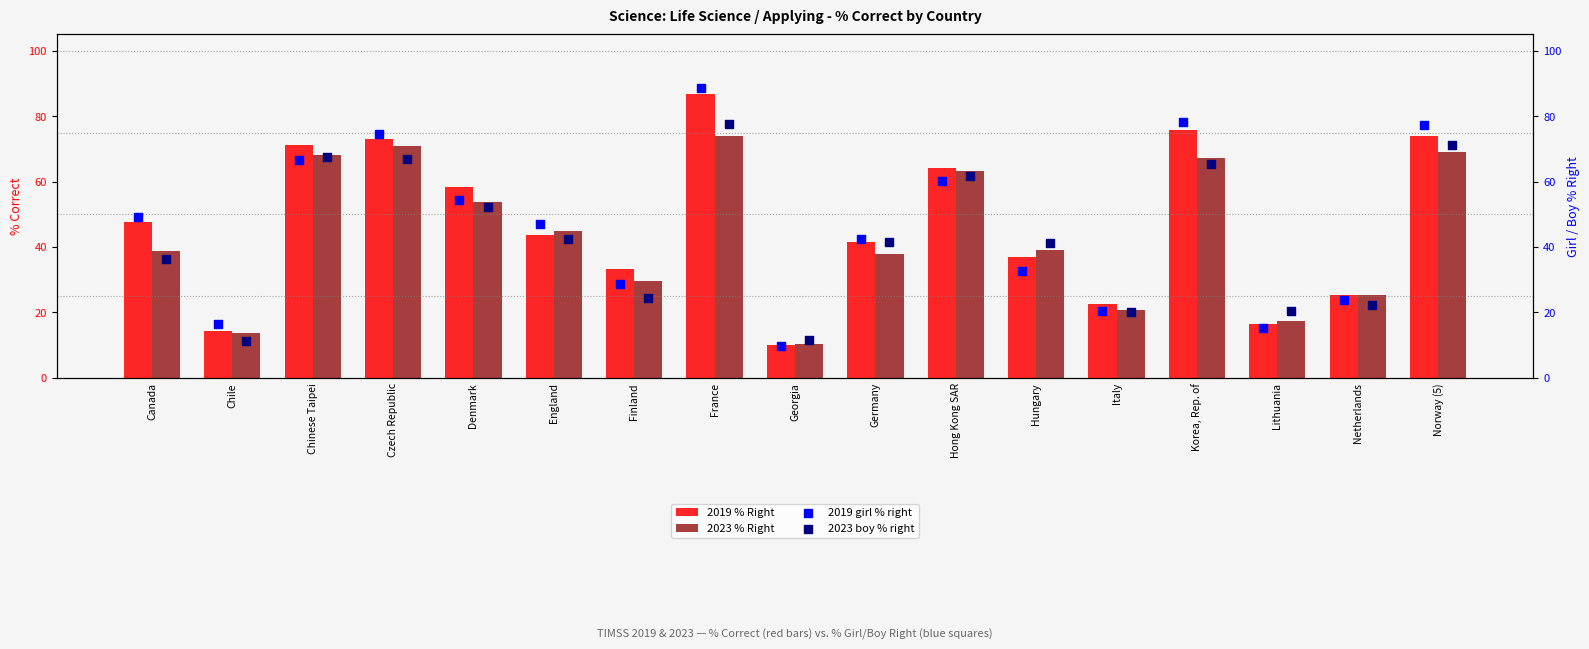

At how many categories does at least one series exceed 44?

9